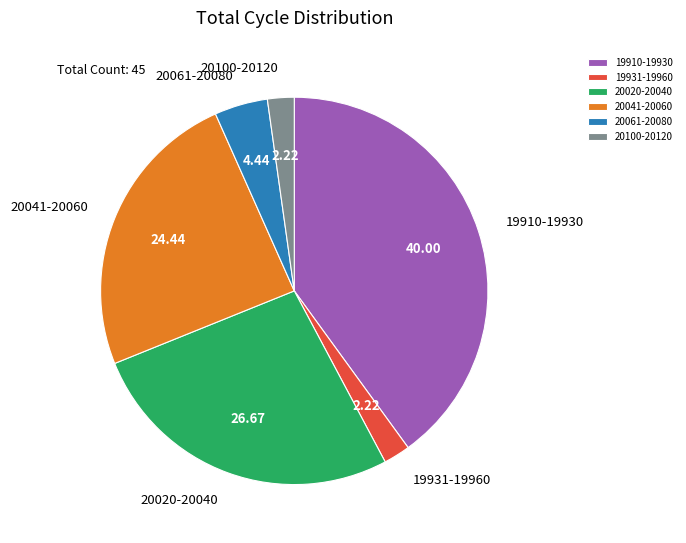

Do 20061-20080 and 19931-19960 together represent more than half of the pie?

No